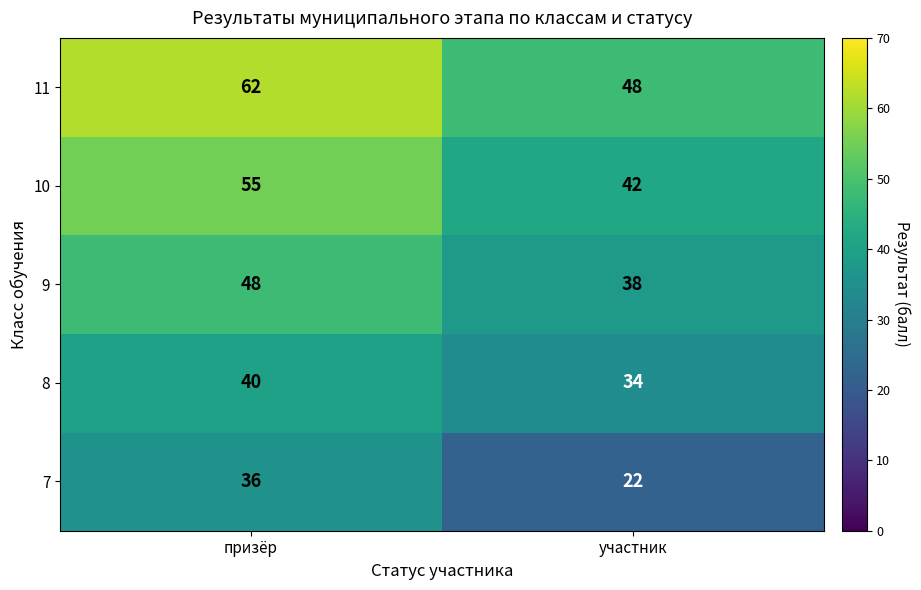

What value does the 7 series have at призёр?

36